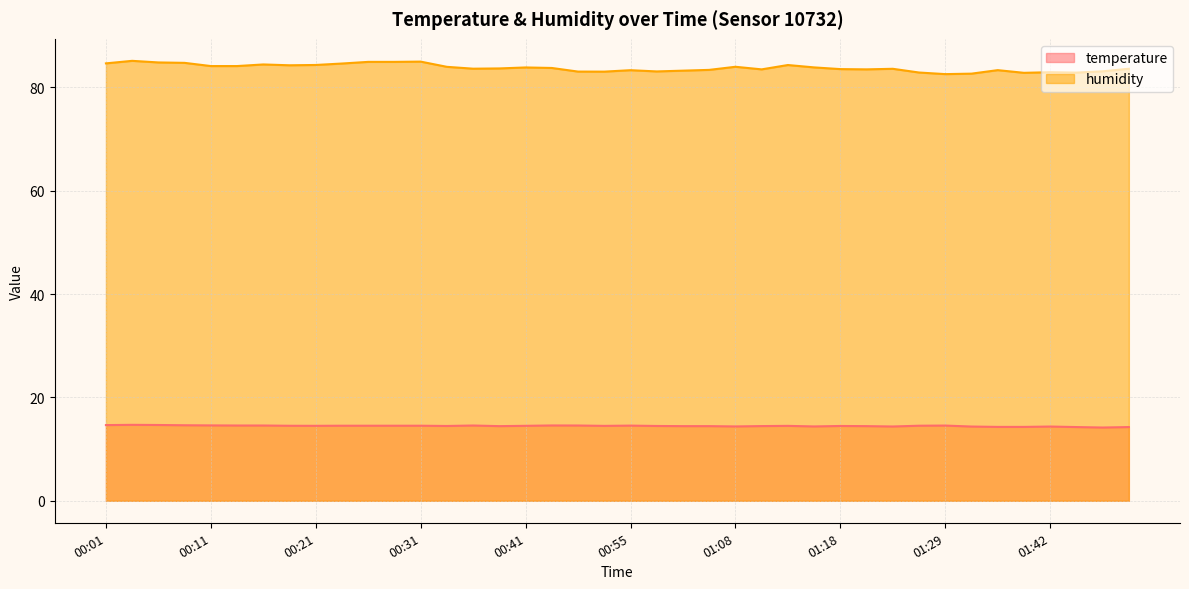

Reading right to left, what are all the values shown in this chart?

temperature: 01:49=14.3	01:47=14.2	01:44=14.3	01:42=14.4	01:39=14.3	01:37=14.3	01:34=14.4	01:29=14.6	01:26=14.5	01:23=14.4	01:20=14.4	01:18=14.5	01:15=14.4	01:12=14.5	01:10=14.5	01:08=14.4	01:05=14.4	01:00=14.4	00:57=14.5	00:55=14.6	00:52=14.5	00:50=14.6	00:44=14.6	00:41=14.5	00:39=14.4	00:36=14.6	00:34=14.5	00:31=14.5	00:29=14.5	00:26=14.5	00:23=14.5	00:21=14.5	00:19=14.5	00:16=14.6	00:14=14.6	00:11=14.6	00:09=14.6	00:06=14.7	00:04=14.7	00:01=14.7
humidity: 01:49=83.6	01:47=83.1	01:44=82.9	01:42=83.0	01:39=82.8	01:37=83.4	01:34=82.7	01:29=82.6	01:26=82.9	01:23=83.6	01:20=83.5	01:18=83.6	01:15=83.9	01:12=84.3	01:10=83.5	01:08=84.0	01:05=83.4	01:00=83.3	00:57=83.1	00:55=83.3	00:52=83.1	00:50=83.1	00:44=83.8	00:41=83.9	00:39=83.7	00:36=83.6	00:34=84.0	00:31=85.0	00:29=85.0	00:26=85.0	00:23=84.6	00:21=84.4	00:19=84.3	00:16=84.5	00:14=84.2	00:11=84.2	00:09=84.8	00:06=84.8	00:04=85.2	00:01=84.7